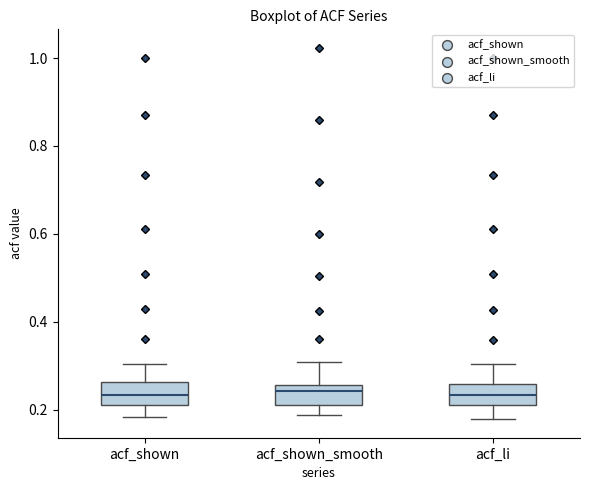

Reading left to right, read every box against the y-axis: the position of its median line, the range the box covers, and the ends of its whiskers. The values are not printed on the chart, so give them approximately, as read against the axis.

acf_shown: median 0.24, box 0.22 to 0.26, whiskers 0.18 to 0.30
acf_shown_smooth: median 0.24, box 0.22 to 0.26, whiskers 0.18 to 0.32
acf_li: median 0.24, box 0.22 to 0.26, whiskers 0.18 to 0.30